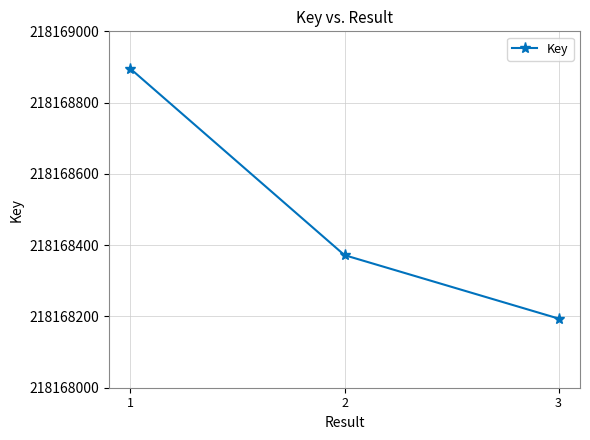

Which category has the highest value across all series?

1